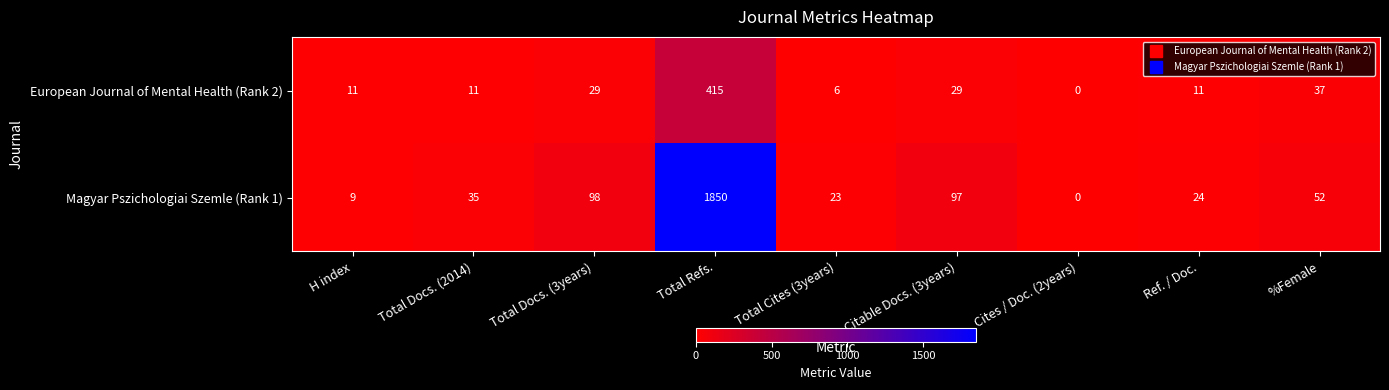

What value does the Magyar Pszichologiai Szemle (Rank 1) series have at Total Docs. (3years), to the nearest 100?

100